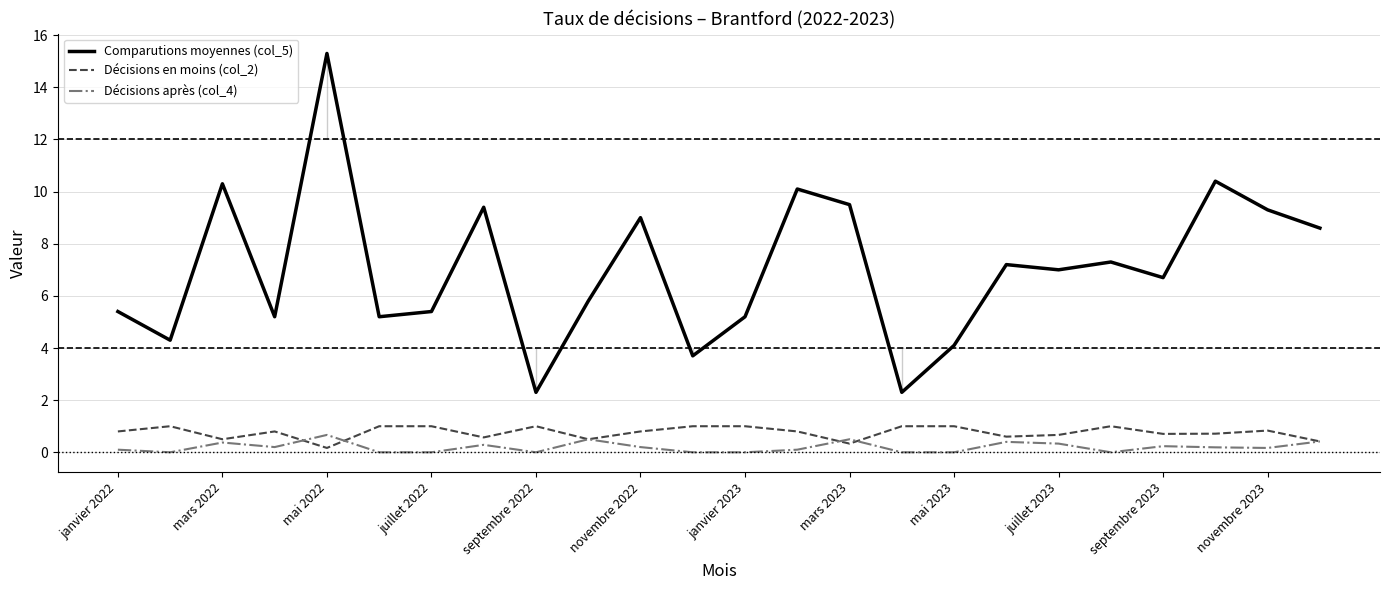

How many interior local peaks does the Comparutions moyennes (col_5) series have?

8